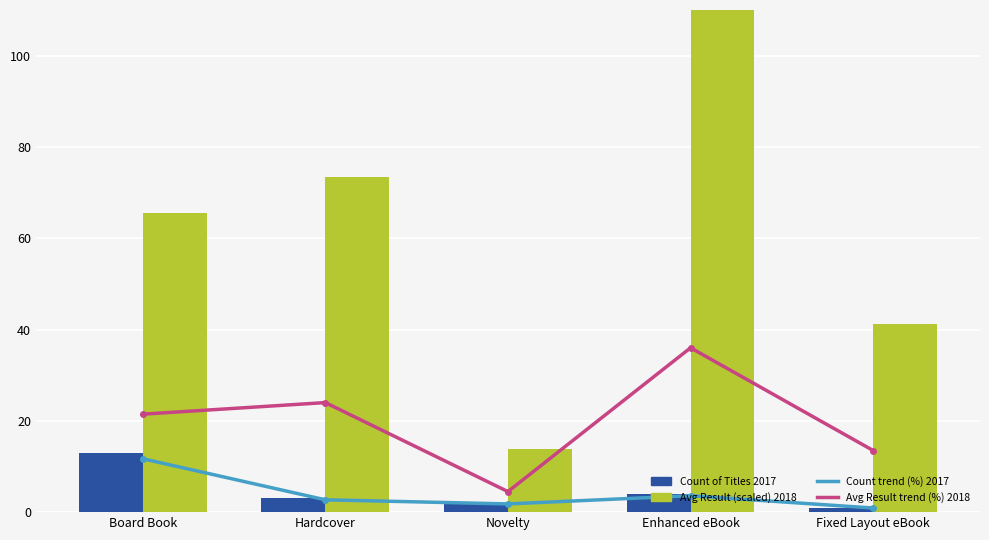

Reading left to right, transcribe all the data shown in this chart.

Count trend (%) 2017: Board Book=11.7	Hardcover=2.7	Novelty=1.8	Enhanced eBook=3.6	Fixed Layout eBook=0.9
Avg Result trend (%) 2018: Board Book=21.5	Hardcover=24.0	Novelty=4.5	Enhanced eBook=36.0	Fixed Layout eBook=13.5
Count of Titles 2017: Board Book=13.0	Hardcover=3.0	Novelty=2.0	Enhanced eBook=4.0	Fixed Layout eBook=1.0
Avg Result (scaled) 2018: Board Book=65.6	Hardcover=73.3	Novelty=13.8	Enhanced eBook=110.0	Fixed Layout eBook=41.2